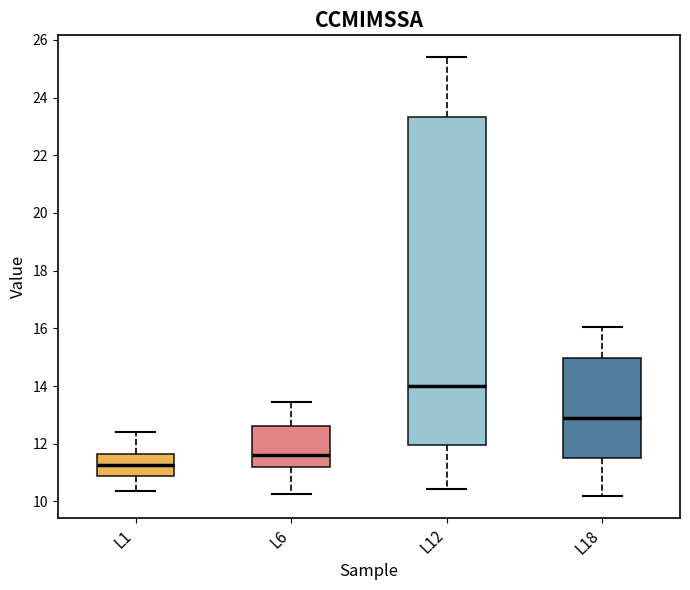

Which box's median line is the lowest?

L1